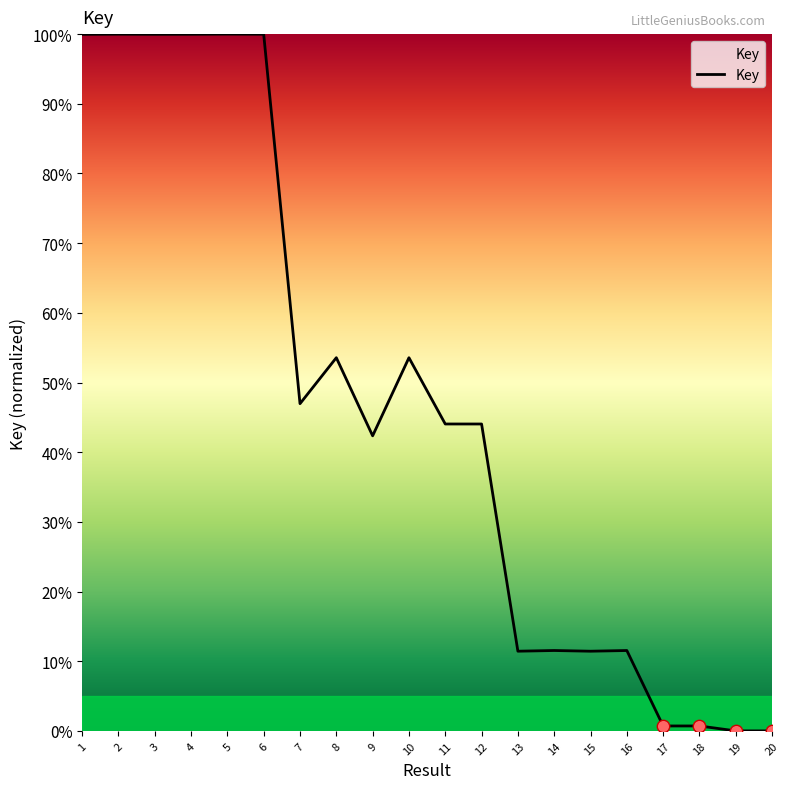

The value at 6 is 100.0. True or false?

True